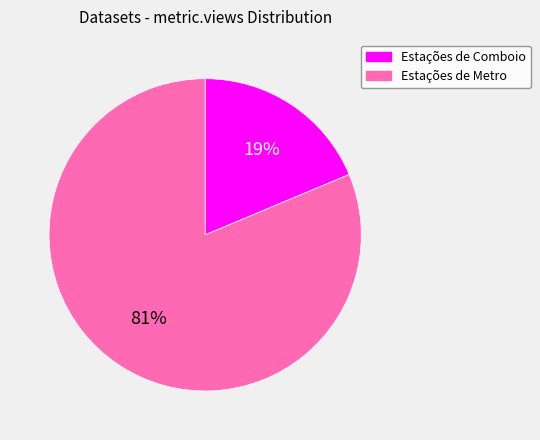

Between Estações de Comboio and Estações de Metro, which is larger?

Estações de Metro